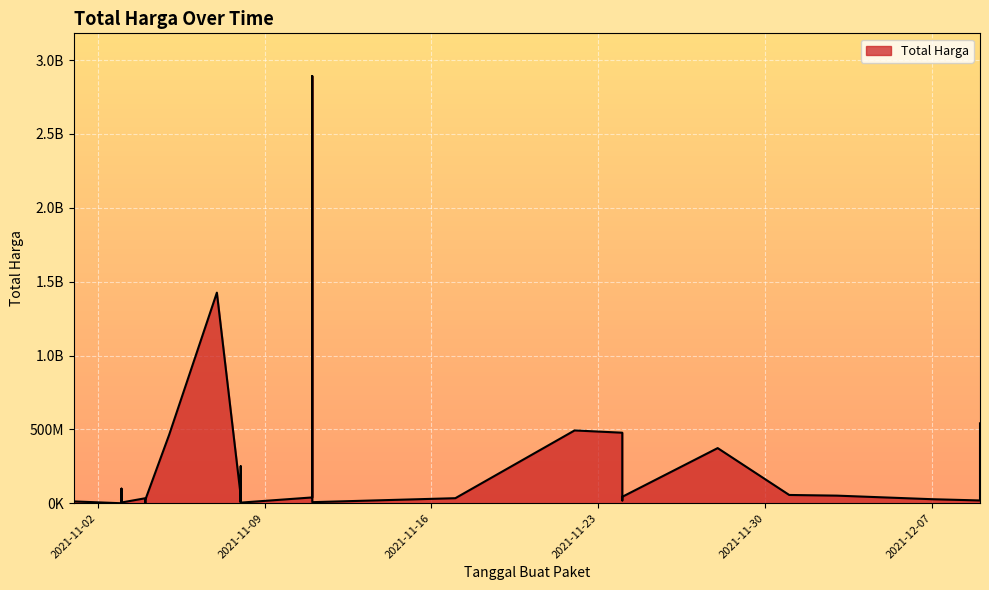

Is it true that the value at 2021-11-03 is 315911?

False